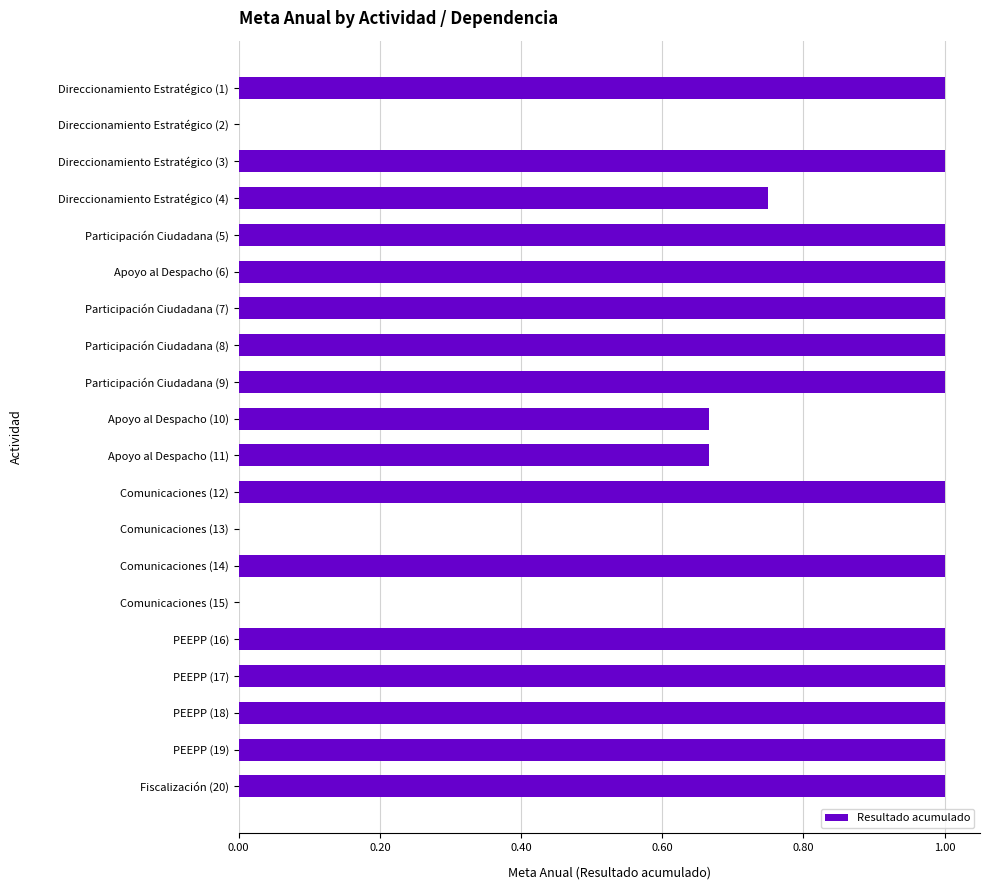

The chart shows a value of -0.6 at Direccionamiento Estratégico (2). True or false?

False